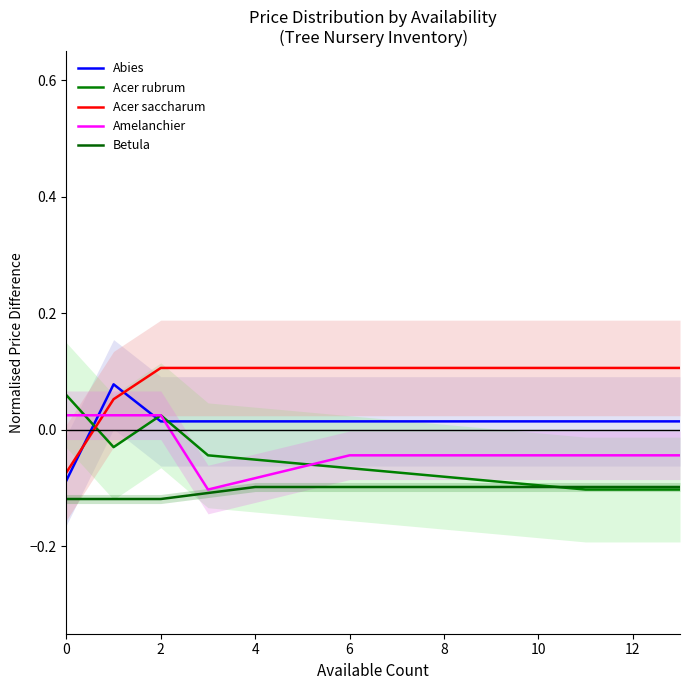

What is the total value across all series at 12?

-0.1